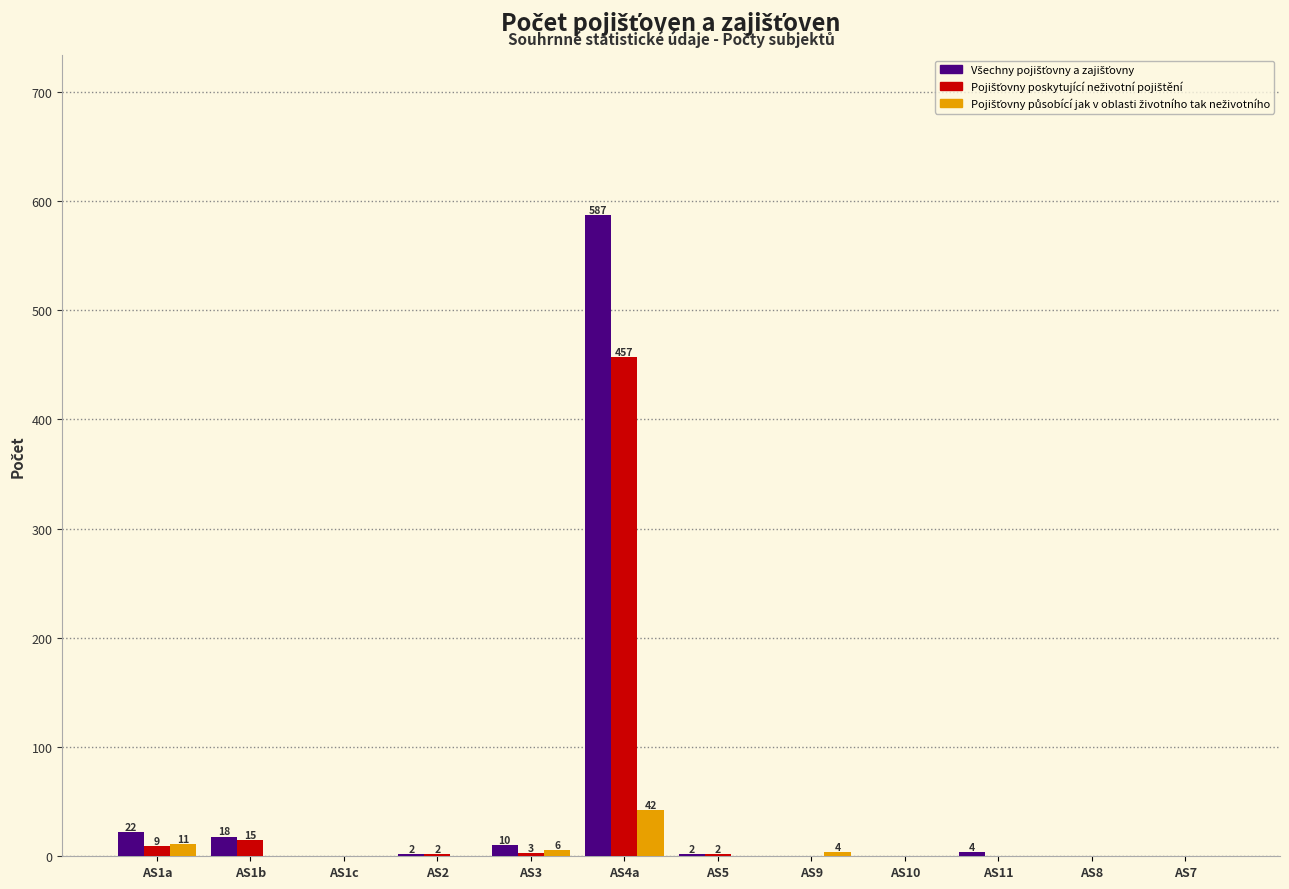

At which category is the sum across all series the highest?

AS4a